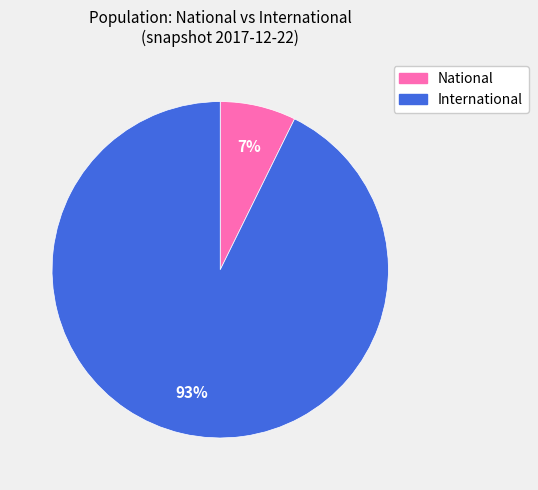

Is it true that National is 1% of the pie?

False